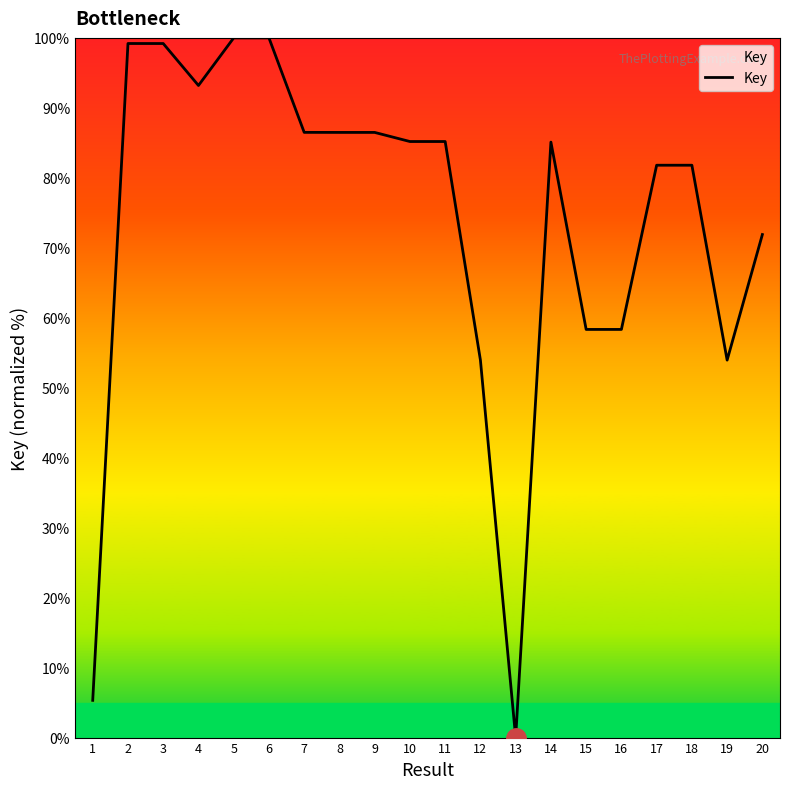

What is the difference between the maximum and minimum values?

100.0